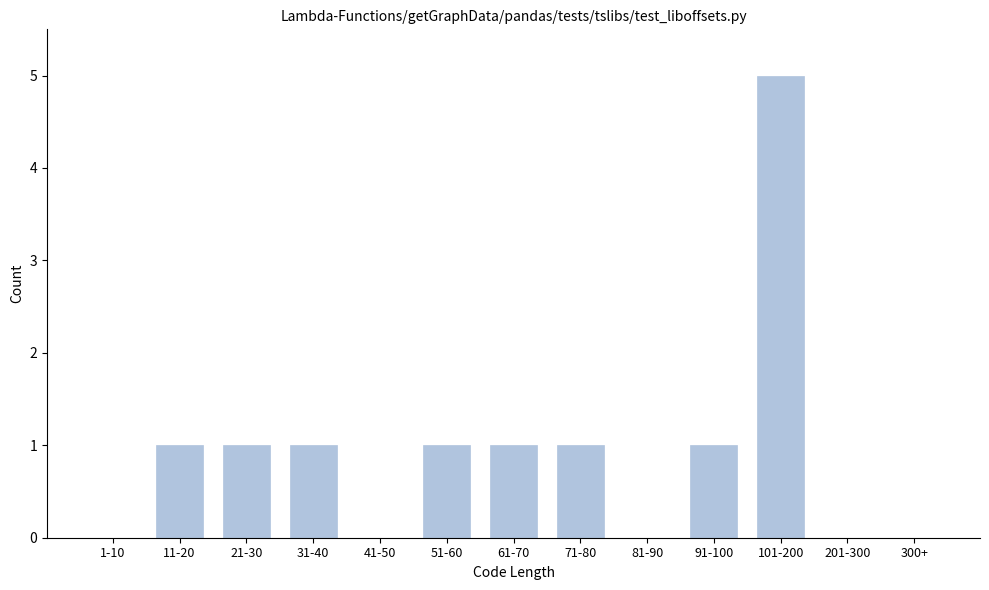

Reading left to right, list all the values displayed in this chart.

1-10=0	11-20=1	21-30=1	31-40=1	41-50=0	51-60=1	61-70=1	71-80=1	81-90=0	91-100=1	101-200=5	201-300=0	300+=0